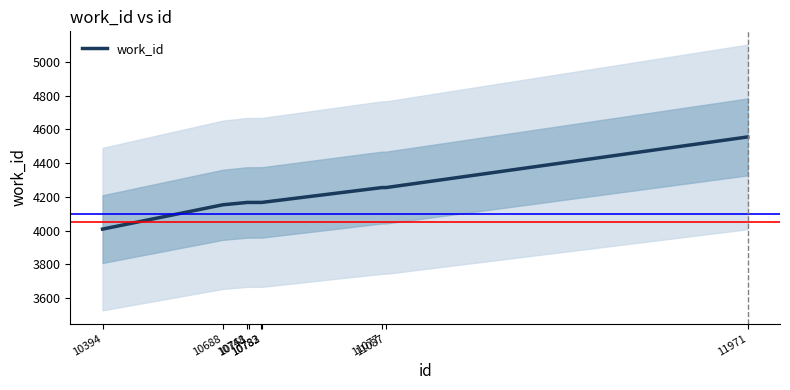

Read the value at 11087.

4255